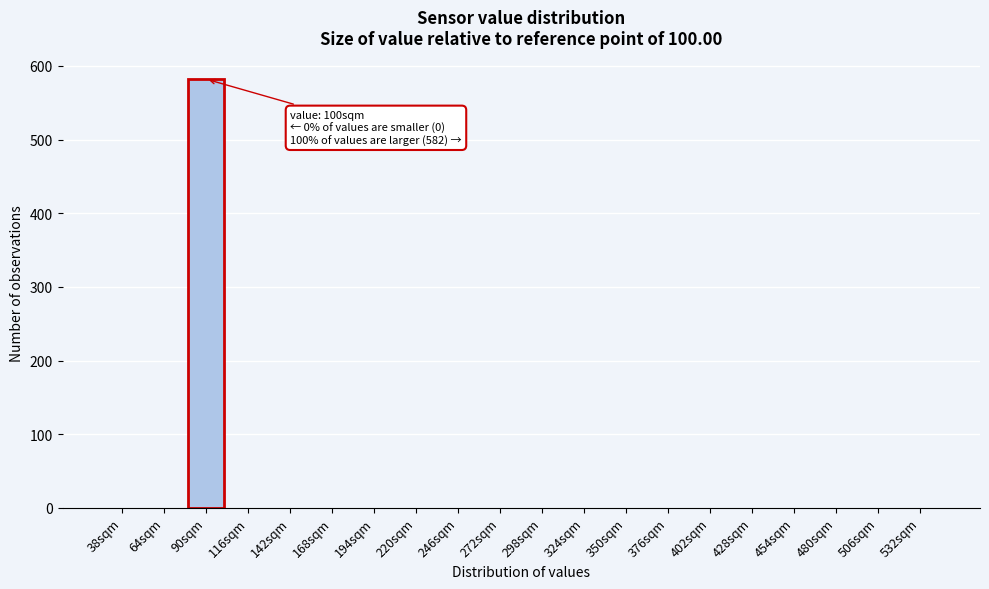

Reading left to right, transcribe all the data shown in this chart.

38sqm=0	64sqm=0	90sqm=582	116sqm=0	142sqm=0	168sqm=0	194sqm=0	220sqm=0	246sqm=0	272sqm=0	298sqm=0	324sqm=0	350sqm=0	376sqm=0	402sqm=0	428sqm=0	454sqm=0	480sqm=0	506sqm=0	532sqm=0